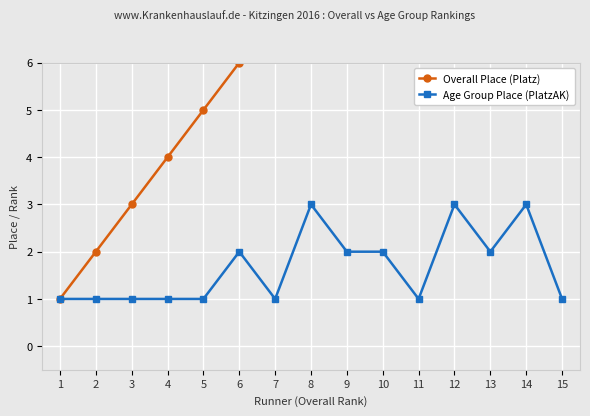

Is it true that Age Group Place (PlatzAK) equals 1 at 4?

True